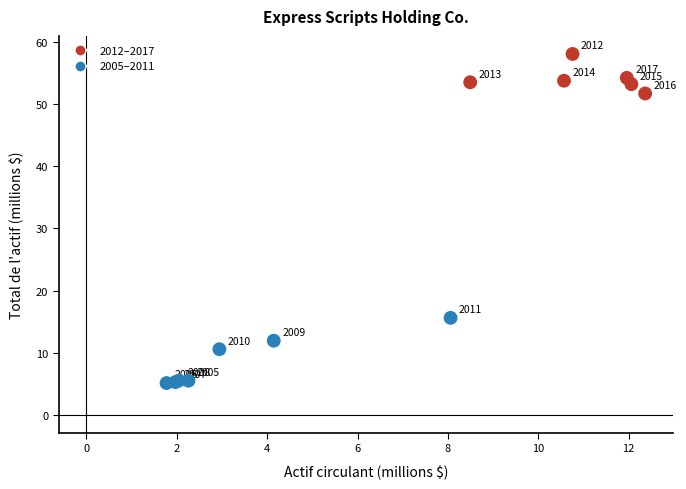

What Y value in the scatter plot is closest to 31?

15.6